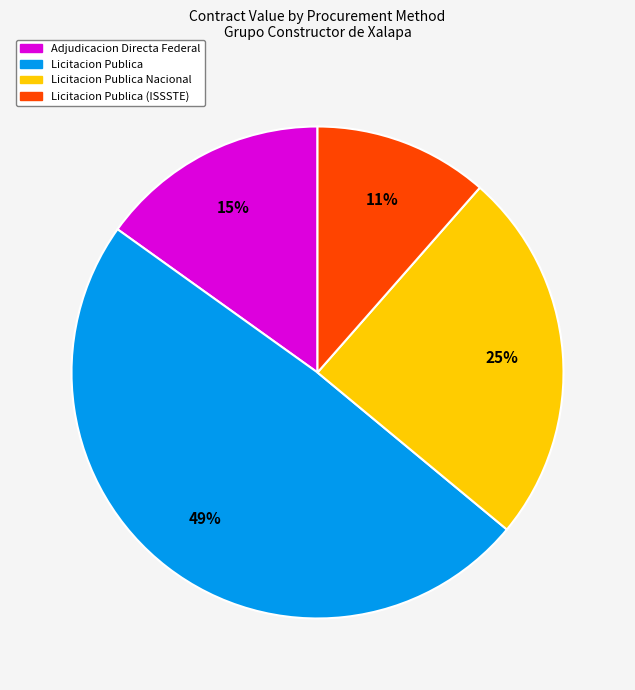

To the nearest percent, what is the average slice percentage?

25%